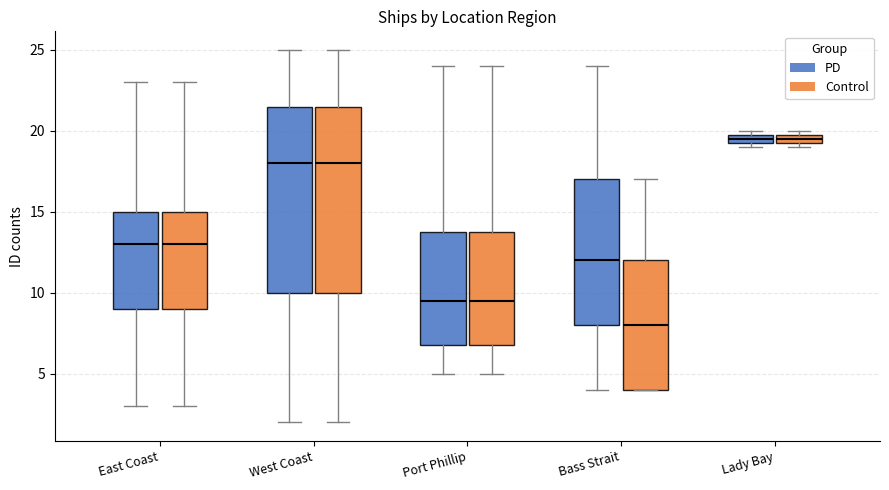

Which box has the lowest median line?

Bass Strait (Control)